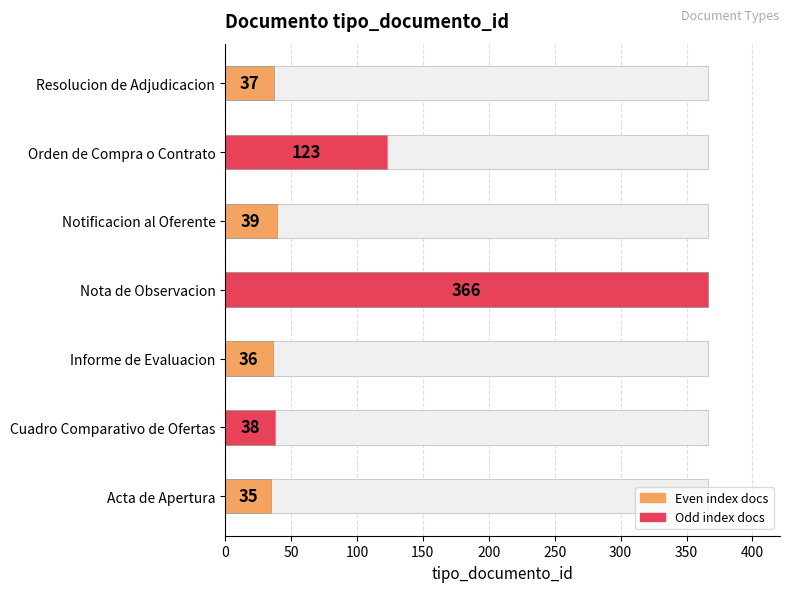

Rank the categories by value from lowest to highest.

Acta de Apertura, Informe de Evaluacion, Resolucion de Adjudicacion, Cuadro Comparativo de Ofertas, Notificacion al Oferente, Orden de Compra o Contrato, Nota de Observacion